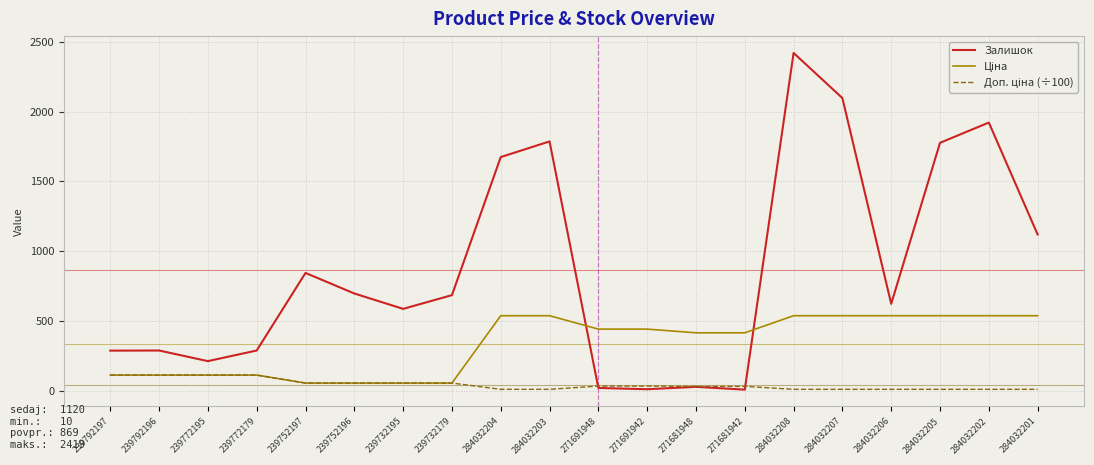

Which series has the largest total across all categories?

Залишок